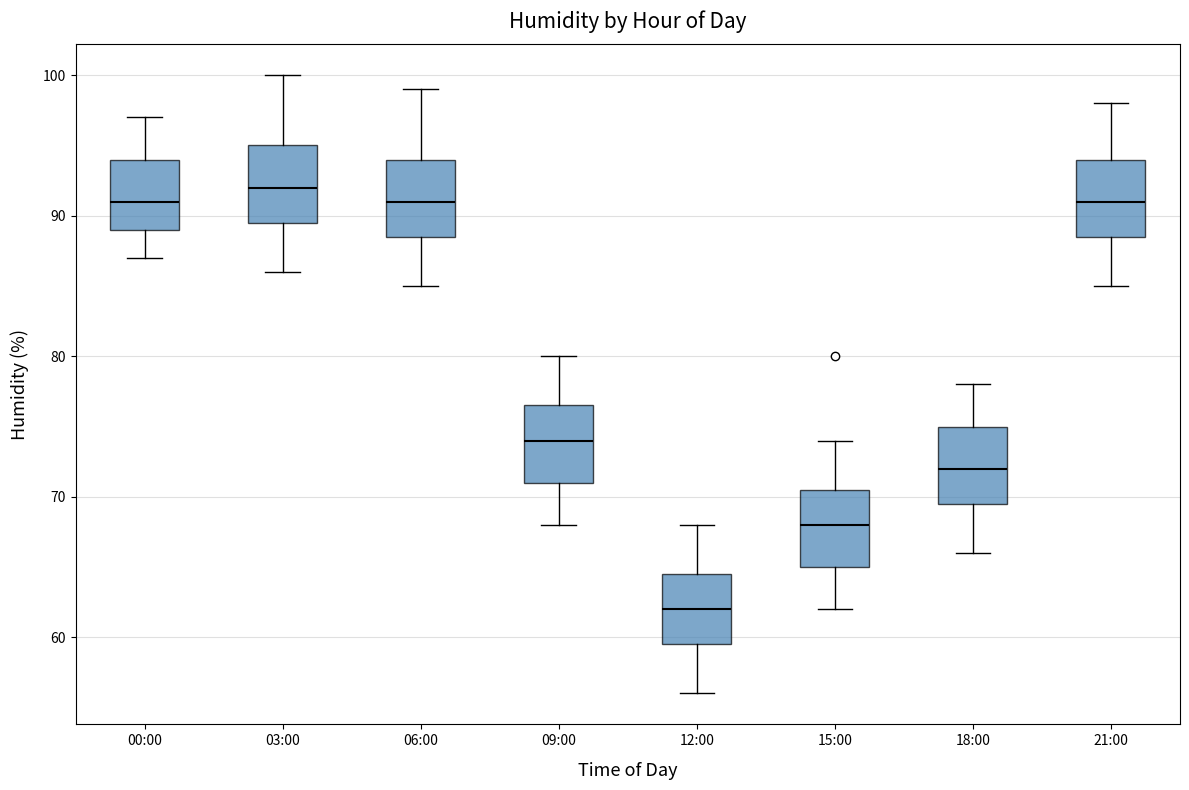

Reading left to right, transcribe this box plot: for each box, give where its median line is, the range the box spans, and where its two whiskers end, as read against the y-axis. The values are not printed on the chart, so give them approximately, as read against the axis.

00:00: median 91, box 89 to 94, whiskers 87 to 97
03:00: median 92, box 90 to 95, whiskers 86 to 100
06:00: median 91, box 89 to 94, whiskers 85 to 99
09:00: median 74, box 71 to 77, whiskers 68 to 80
12:00: median 62, box 60 to 65, whiskers 56 to 68
15:00: median 68, box 65 to 71, whiskers 62 to 74
18:00: median 72, box 70 to 75, whiskers 66 to 78
21:00: median 91, box 89 to 94, whiskers 85 to 98